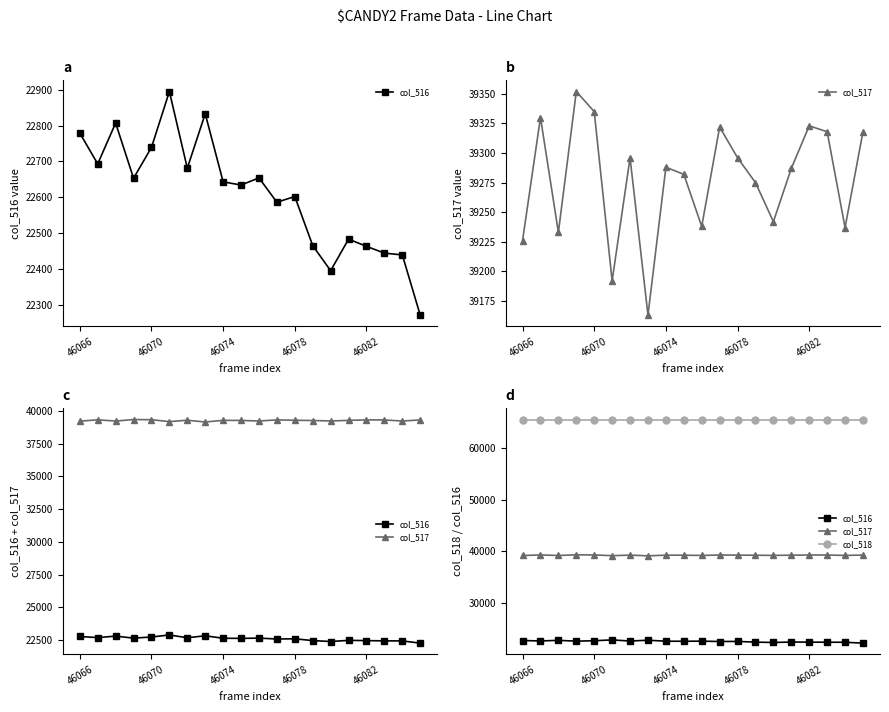

Which series changed the most between 46074 and 8?

col_516